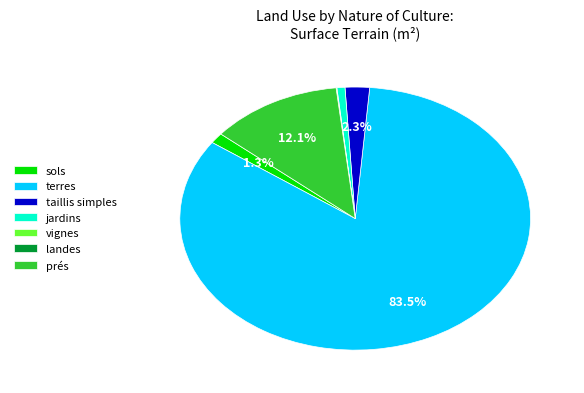

What percentage is NOT represented by terres?

16.5%